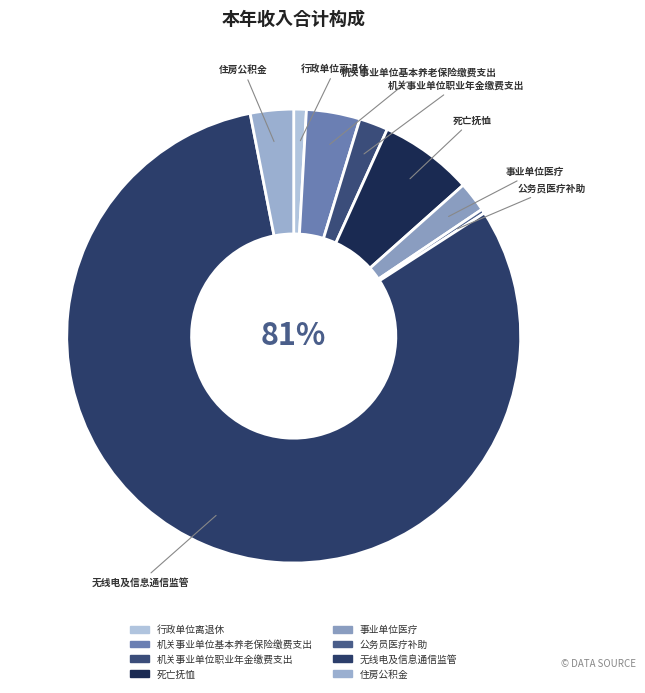

Is the sum of 机关事业单位职业年金缴费支出 and 机关事业单位基本养老保险缴费支出 greater than half?

No